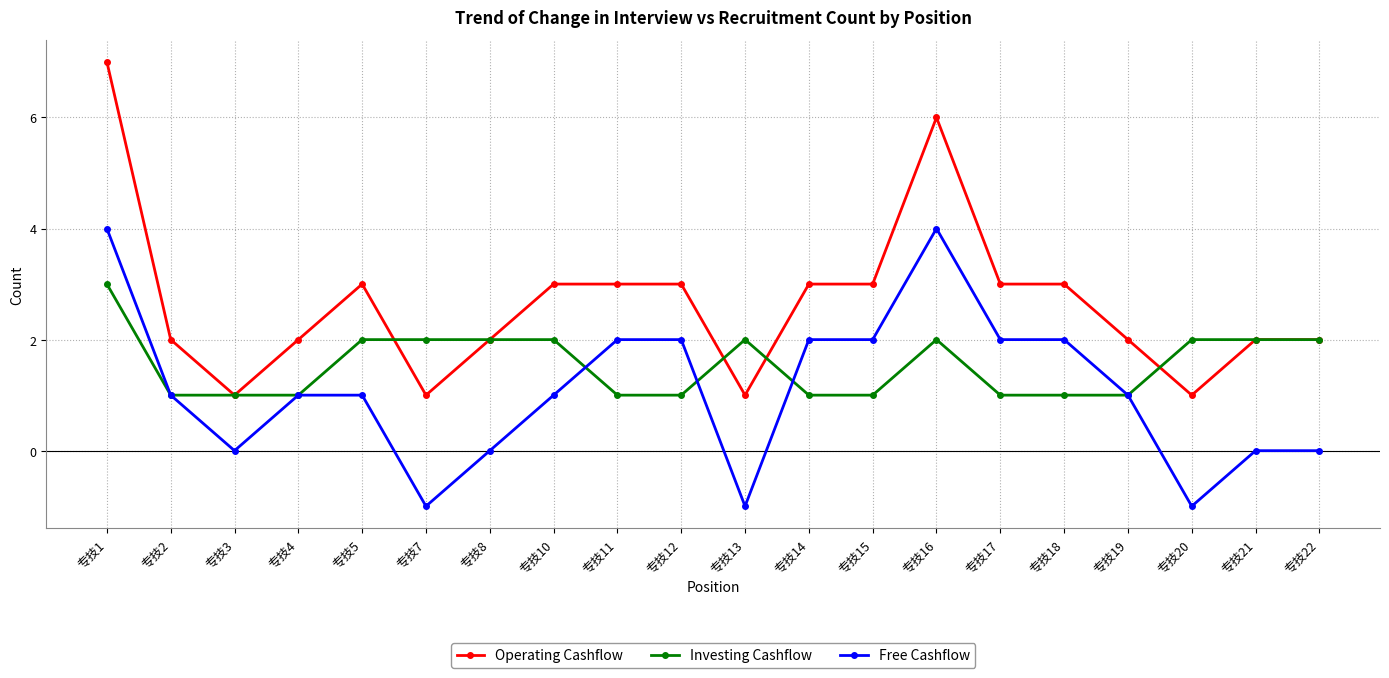

True or false: Free Cashflow and Operating Cashflow intersect in this chart.

False